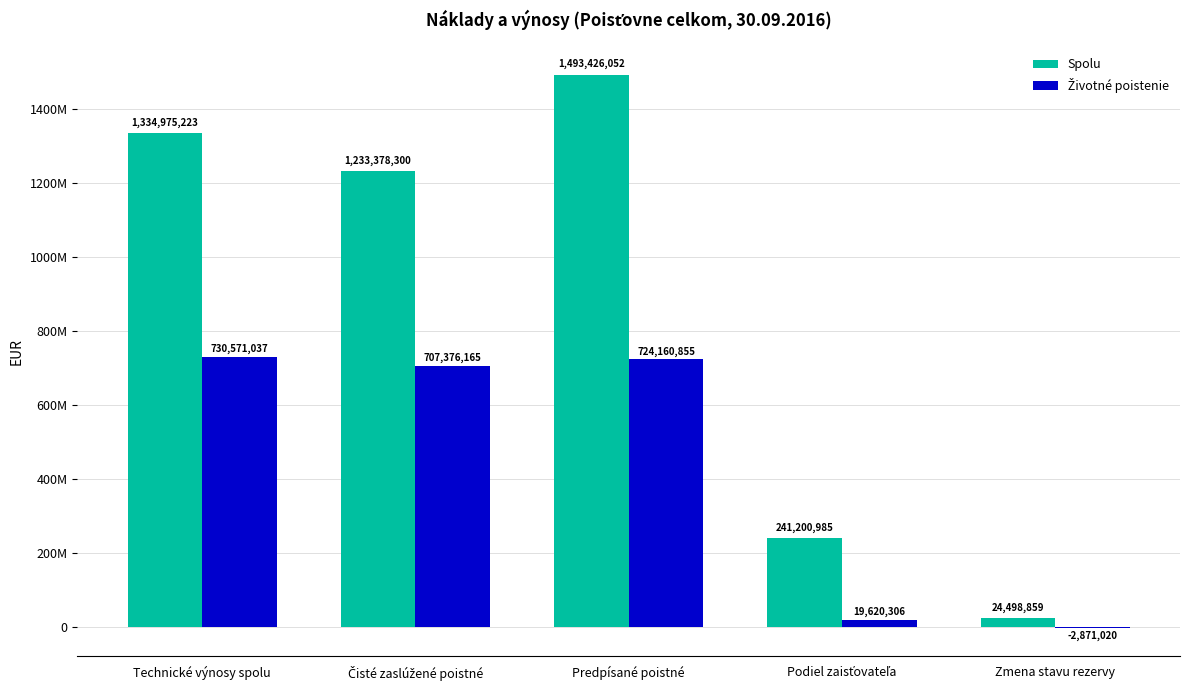

What is the maximum value shown in the chart?

1493426052